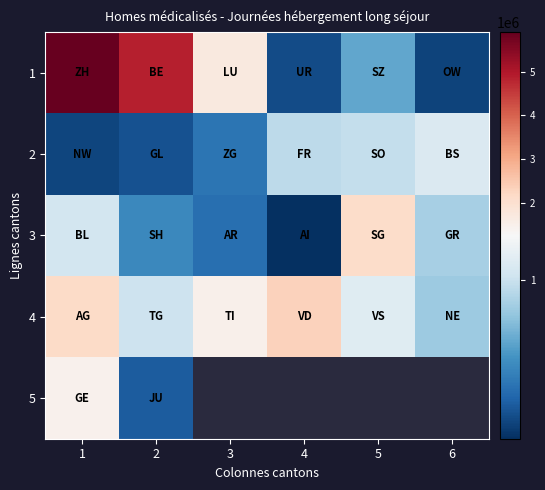

At which label is 5 closest to 853172?

2